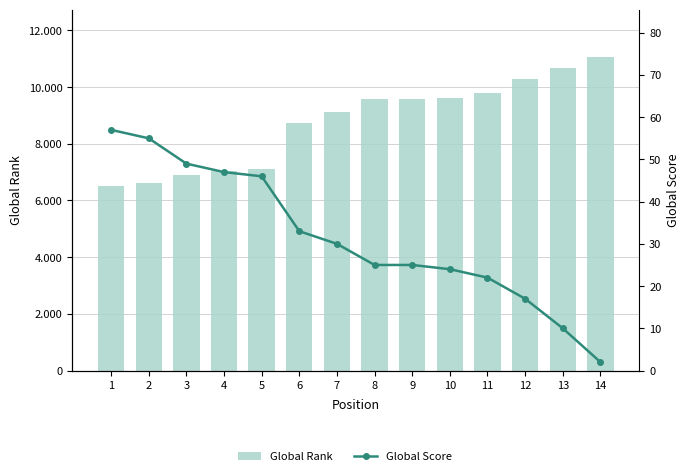

Are the bars horizontal?

No